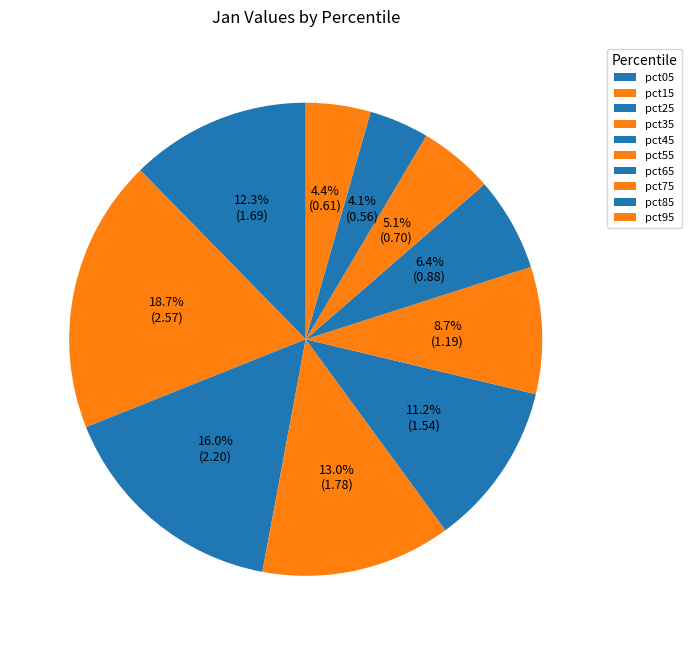

Does pct55 represent more than half of the total?

No